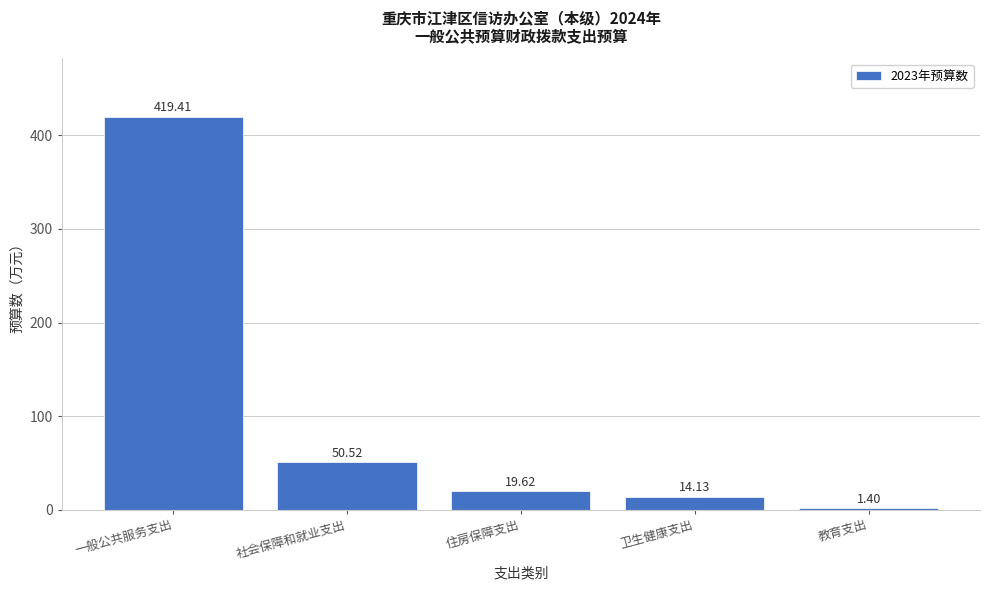

What is the change in value from 一般公共服务支出 to 社会保障和就业支出?

-368.9